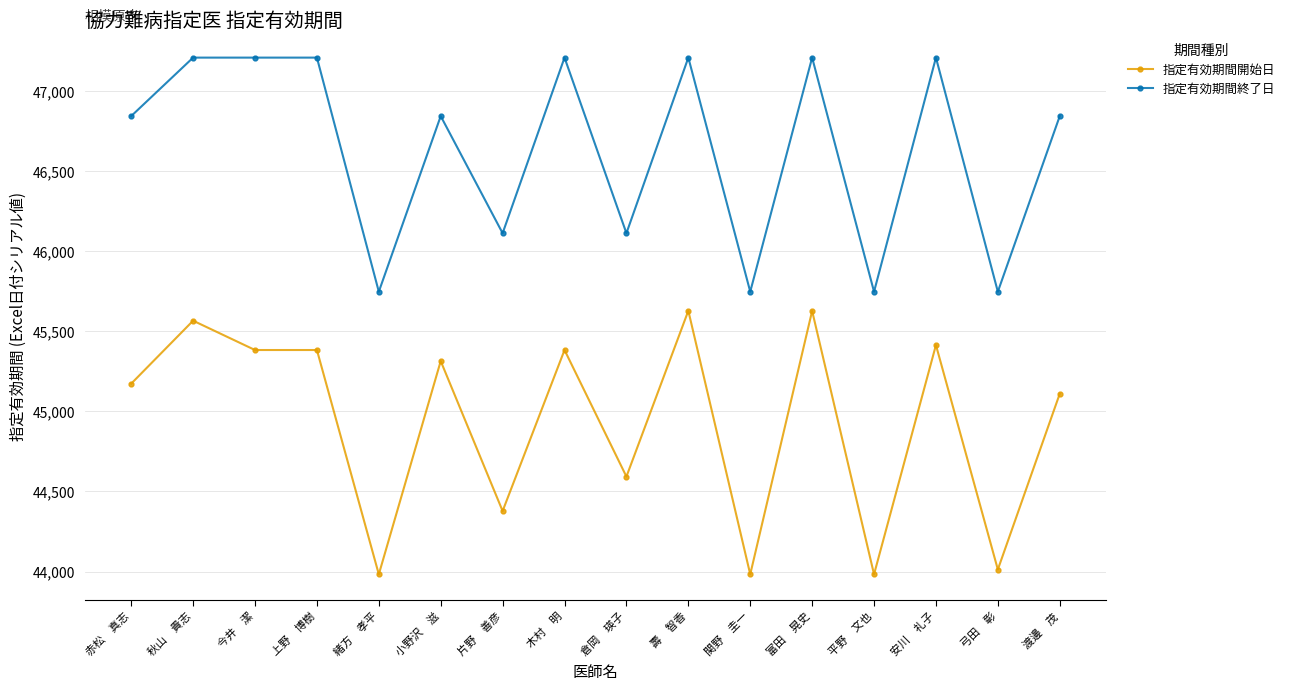

What is the difference between the 指定有効期間開始日 values at 上野　博樹 and 緒方　孝平?

1400